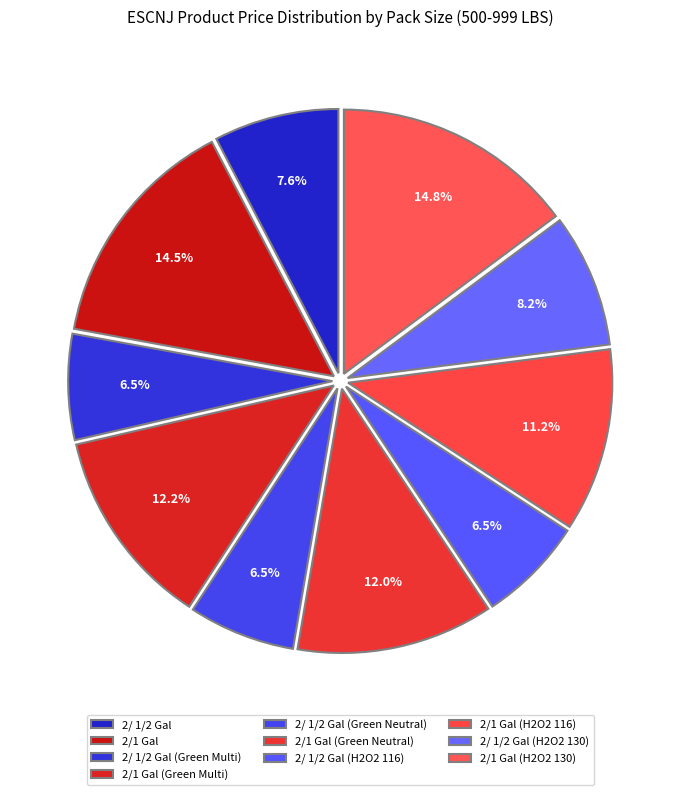

Count the number of slices in the pie.

10